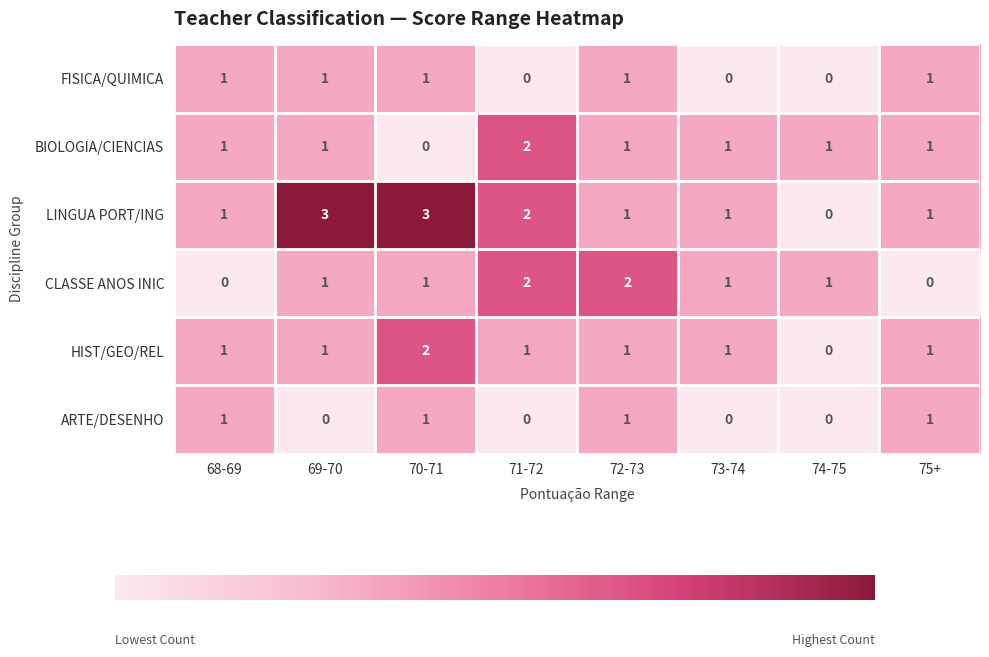

How many data points does each series have?

8